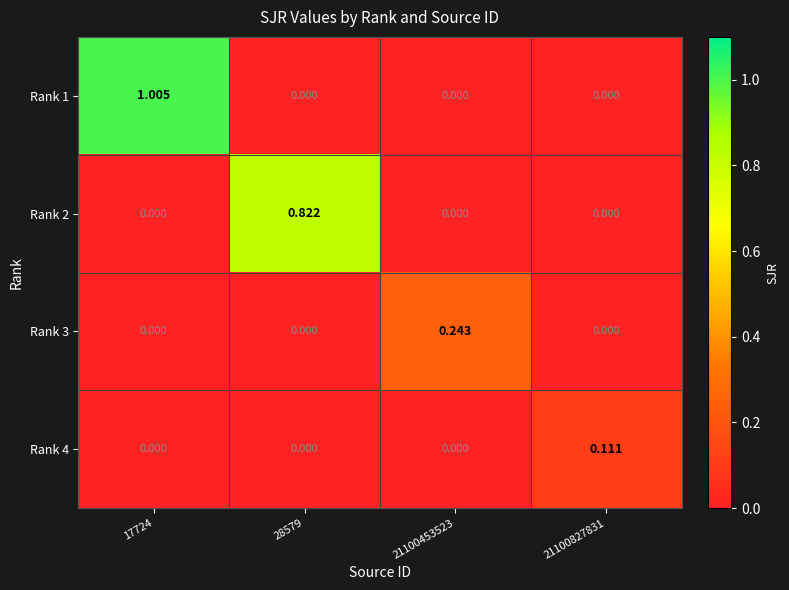

At which category is the sum across all series the highest?

17724